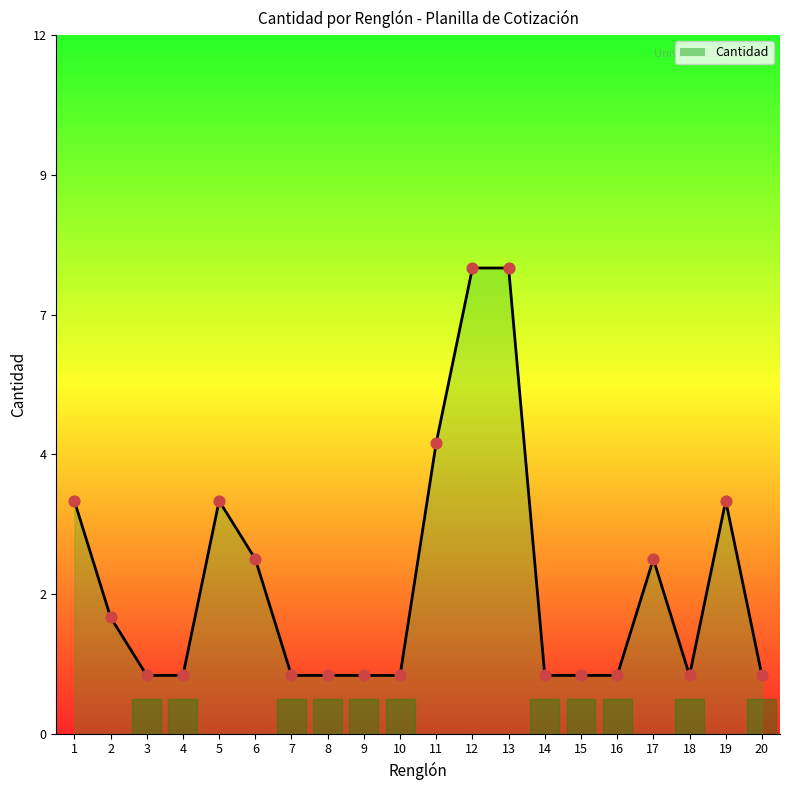

What is the ratio of the value at 17 to the value at 4?

3.0